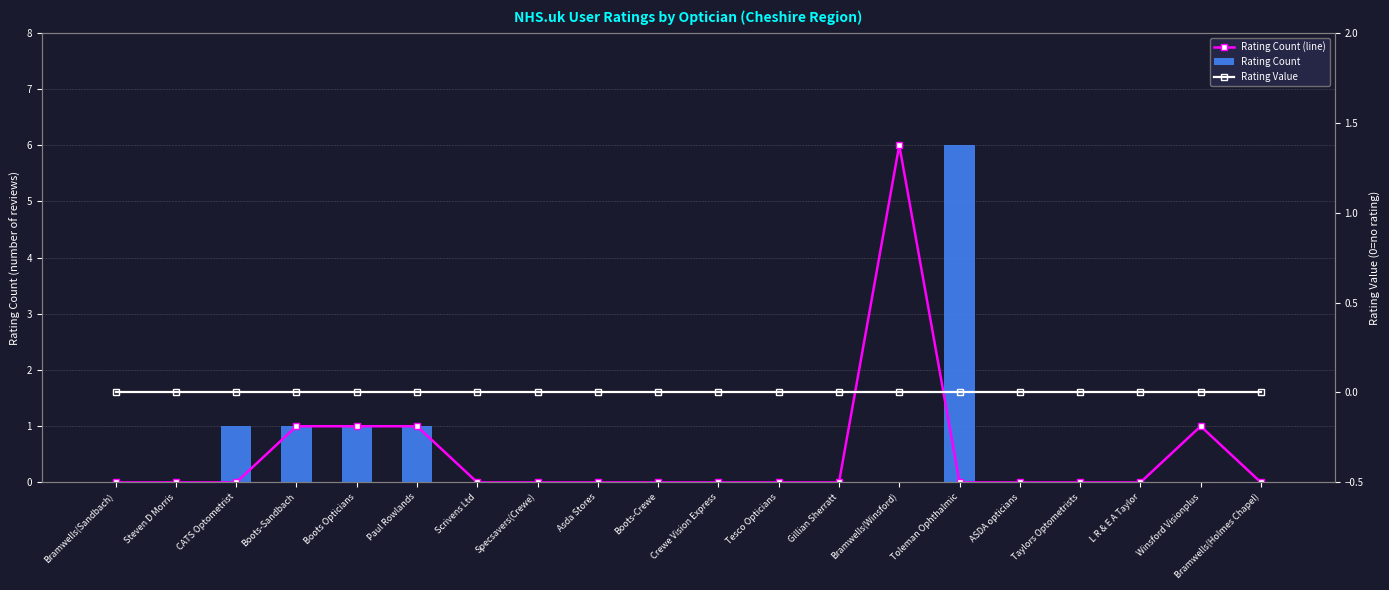

Which series has the largest range (max minus min)?

Rating Count (line)